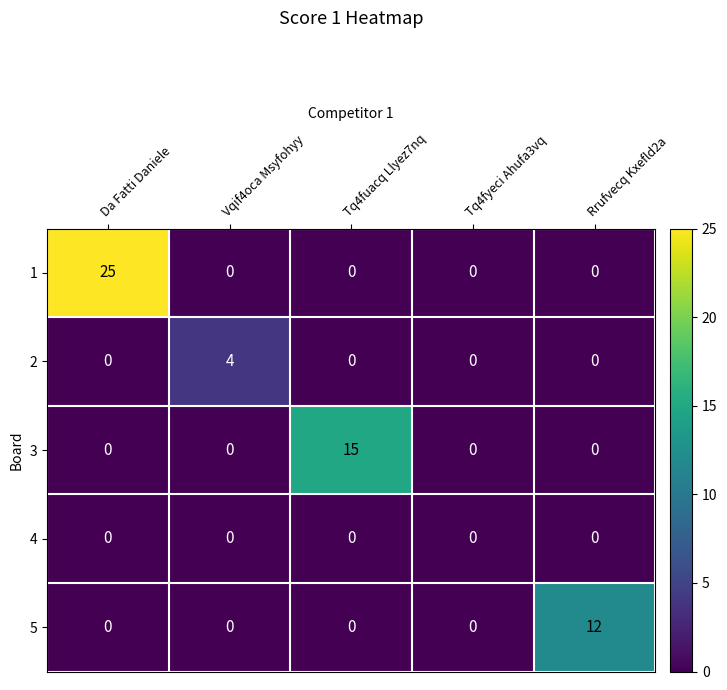

Which category has the highest value across all series?

Da Fatti Daniele